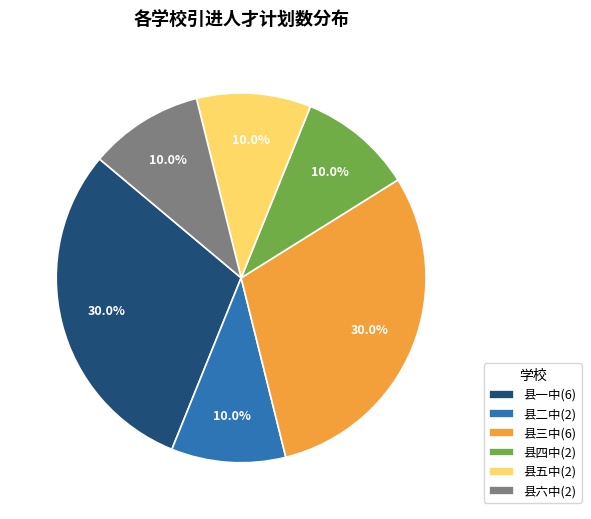

What percentage do 县三中(6) and 县六中(2) together represent?

40.0%